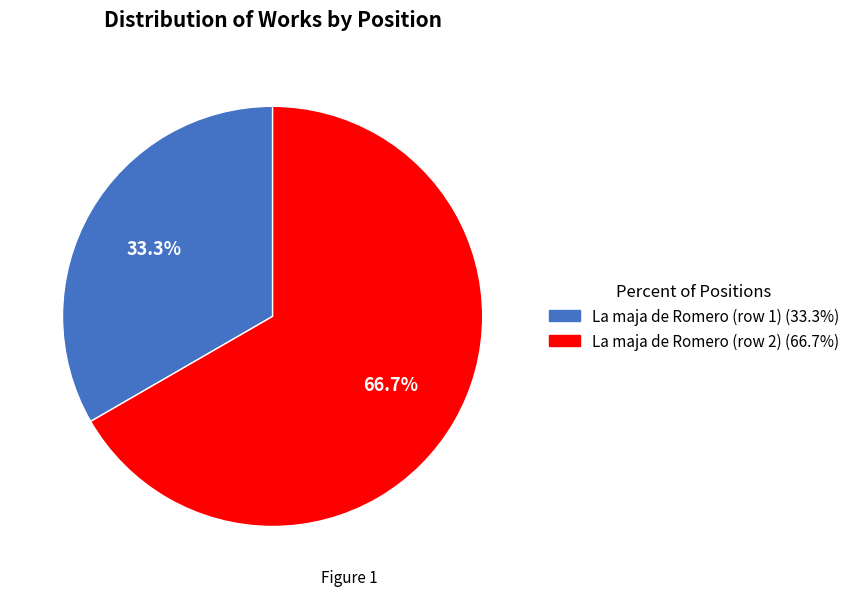

Rank the categories by value from lowest to highest.

La maja de Romero (row 1), La maja de Romero (row 2)